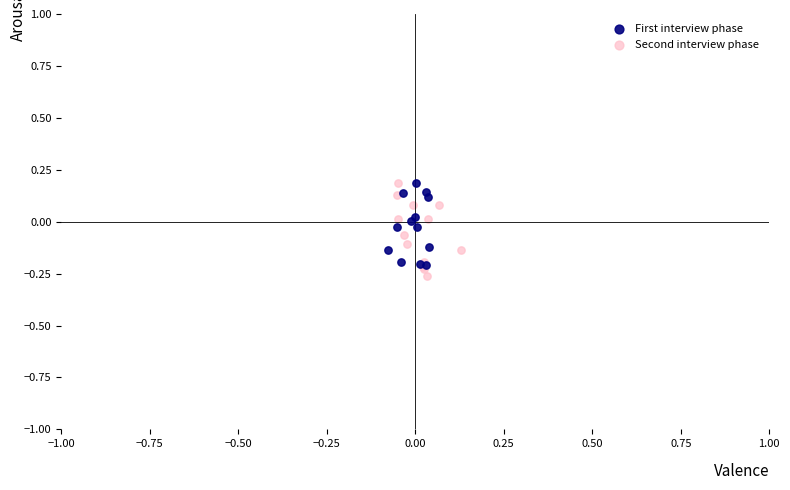

Which series has the largest Y range (max minus min)?

Second interview phase